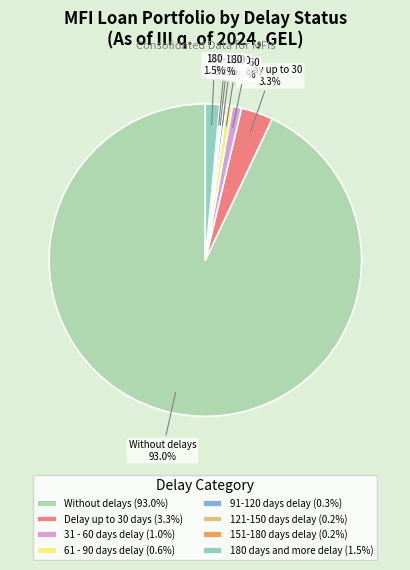

To the nearest percent, what is the average slice percentage?

12%